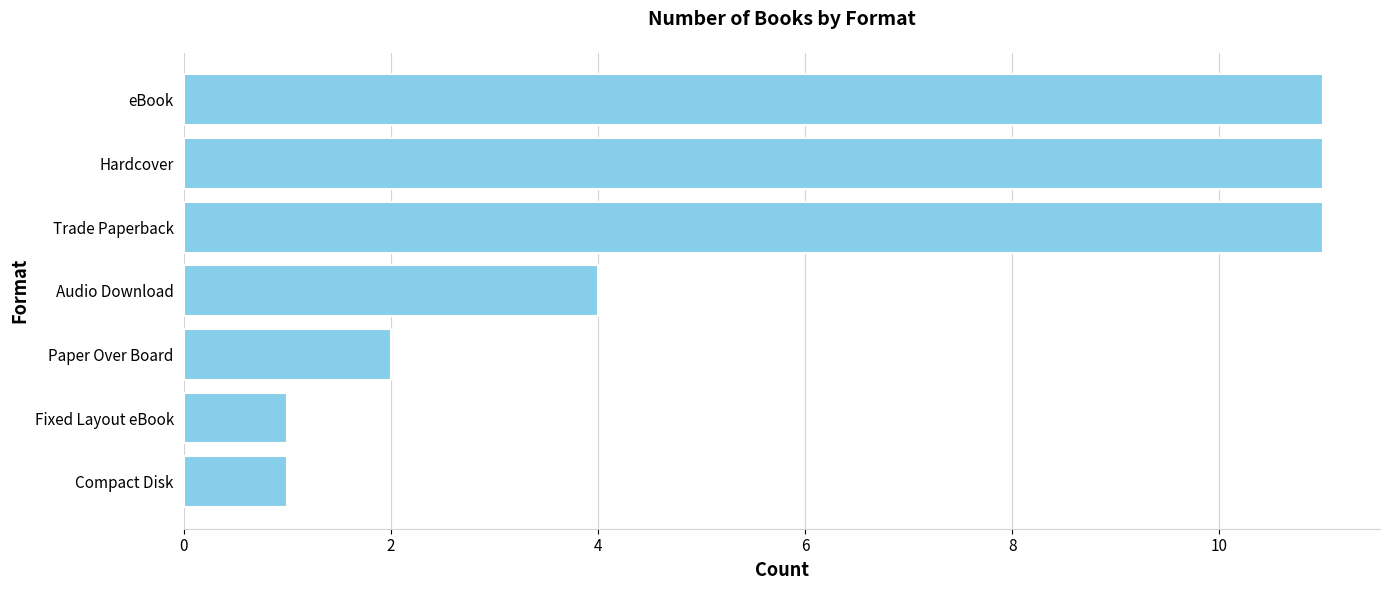

Reading top to bottom, what are all the values shown in this chart?

11	11	11	4	2	1	1